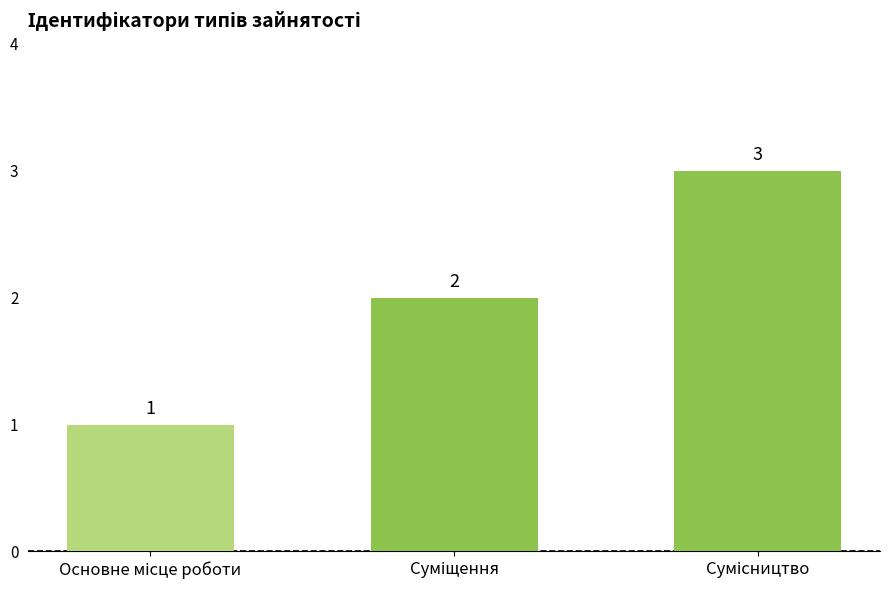

How many data points does each series have?

3